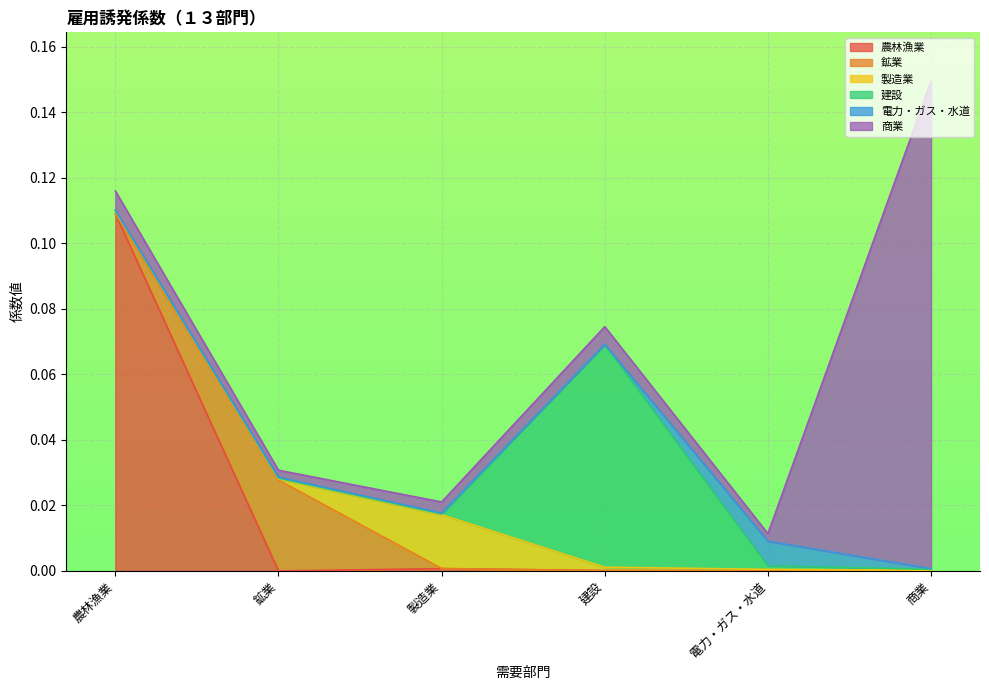

Reading left to right, transcribe all the data shown in this chart.

農林漁業: 0.1	0.0	0.0	0.0	0.0	0.0
鉱業: 0.0	0.0	0.0	0.0	0.0	0.0
製造業: 0.0	0.0	0.0	0.0	0.0	0.0
建設: 0.0	0.0	0.0	0.1	0.0	0.0
電力・ガス・水道: 0.0	0.0	0.0	0.0	0.0	0.0
商業: 0.0	0.0	0.0	0.0	0.0	0.1